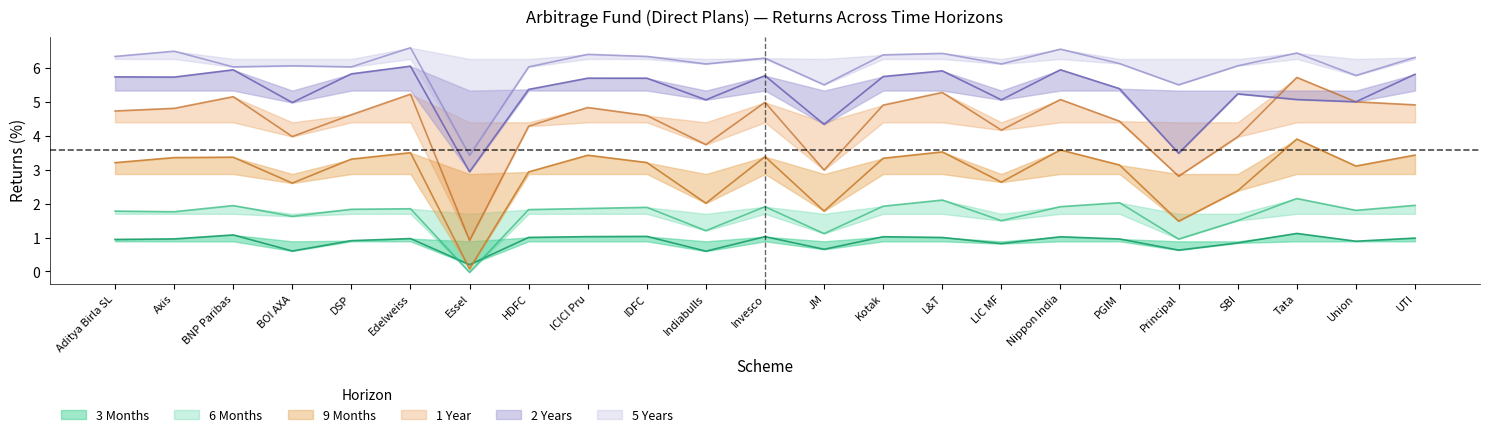

Reading left to right, what are all the values shown in this chart?

3 Months: Aditya Birla SL=0.9	Axis=1.0	BNP Paribas=1.1	BOI AXA=0.6	DSP=0.9	Edelweiss=1.0	Essel=0.2	HDFC=1.0	ICICI Pru=1.0	IDFC=1.0	Indiabulls=0.6	Invesco=1.0	JM=0.7	Kotak=1.0	L&T=1.0	LIC MF=0.8	Nippon India=1.0	PGIM=1.0	Principal=0.6	SBI=0.8	Tata=1.1	Union=0.9	UTI=1.0
6 Months: Aditya Birla SL=1.8	Axis=1.8	BNP Paribas=1.9	BOI AXA=1.6	DSP=1.8	Edelweiss=1.9	Essel=-0.0	HDFC=1.8	ICICI Pru=1.9	IDFC=1.9	Indiabulls=1.2	Invesco=1.9	JM=1.1	Kotak=1.9	L&T=2.1	LIC MF=1.5	Nippon India=1.9	PGIM=2.0	Principal=1.0	SBI=1.5	Tata=2.2	Union=1.8	UTI=2.0
9 Months: Aditya Birla SL=3.2	Axis=3.4	BNP Paribas=3.4	BOI AXA=2.6	DSP=3.3	Edelweiss=3.5	Essel=0.1	HDFC=2.9	ICICI Pru=3.4	IDFC=3.2	Indiabulls=2.0	Invesco=3.4	JM=1.8	Kotak=3.3	L&T=3.5	LIC MF=2.6	Nippon India=3.6	PGIM=3.1	Principal=1.5	SBI=2.4	Tata=3.9	Union=3.1	UTI=3.4
1 Year: Aditya Birla SL=4.7	Axis=4.8	BNP Paribas=5.2	BOI AXA=4.0	DSP=4.6	Edelweiss=5.2	Essel=0.9	HDFC=4.3	ICICI Pru=4.8	IDFC=4.6	Indiabulls=3.7	Invesco=5.0	JM=3.0	Kotak=4.9	L&T=5.3	LIC MF=4.2	Nippon India=5.1	PGIM=4.4	Principal=2.8	SBI=4.0	Tata=5.7	Union=5.0	UTI=4.9
2 Years: Aditya Birla SL=5.7	Axis=5.7	BNP Paribas=6.0	BOI AXA=5.0	DSP=5.8	Edelweiss=6.1	Essel=2.9	HDFC=5.4	ICICI Pru=5.7	IDFC=5.7	Indiabulls=5.1	Invesco=5.8	JM=4.3	Kotak=5.8	L&T=5.9	LIC MF=5.1	Nippon India=6.0	PGIM=5.4	Principal=3.5	SBI=5.2	Tata=5.1	Union=5.0	UTI=5.8
5 Years: Aditya Birla SL=6.3	Axis=6.5	BNP Paribas=6.0	BOI AXA=6.1	DSP=6.0	Edelweiss=6.6	Essel=3.4	HDFC=6.0	ICICI Pru=6.4	IDFC=6.3	Indiabulls=6.1	Invesco=6.3	JM=5.5	Kotak=6.4	L&T=6.4	LIC MF=6.1	Nippon India=6.6	PGIM=6.1	Principal=5.5	SBI=6.1	Tata=6.4	Union=5.8	UTI=6.3